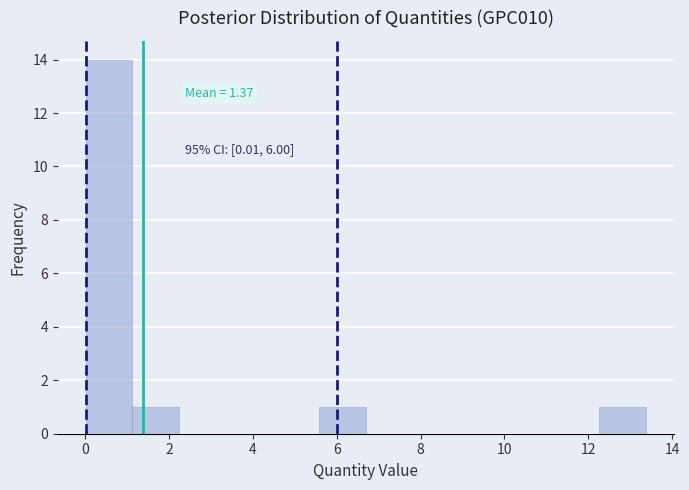

Which range on the x-axis has the tallest bar?

0.0 to 1.2